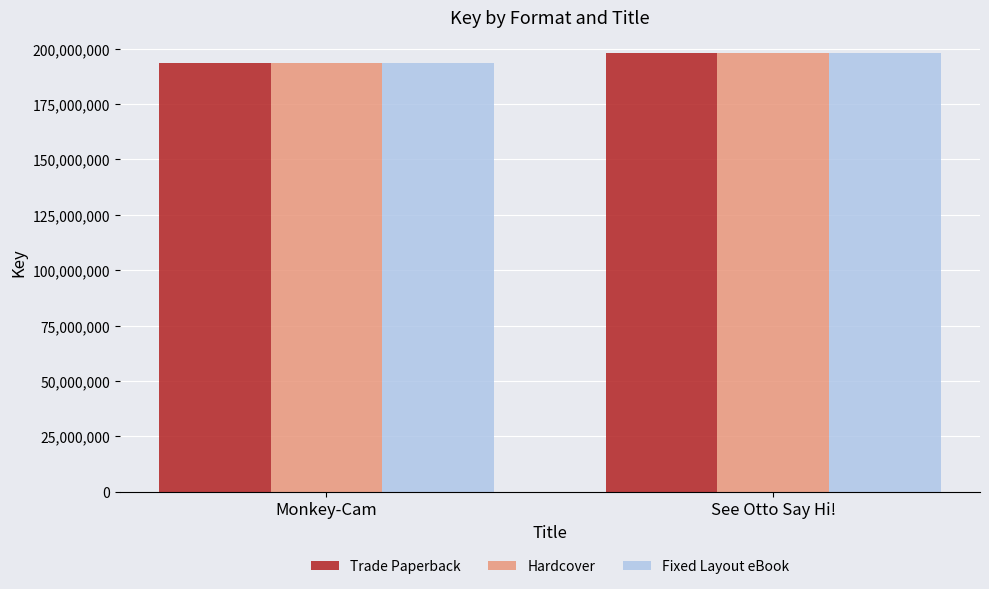

What is the highest value of the Trade Paperback series?

197854681